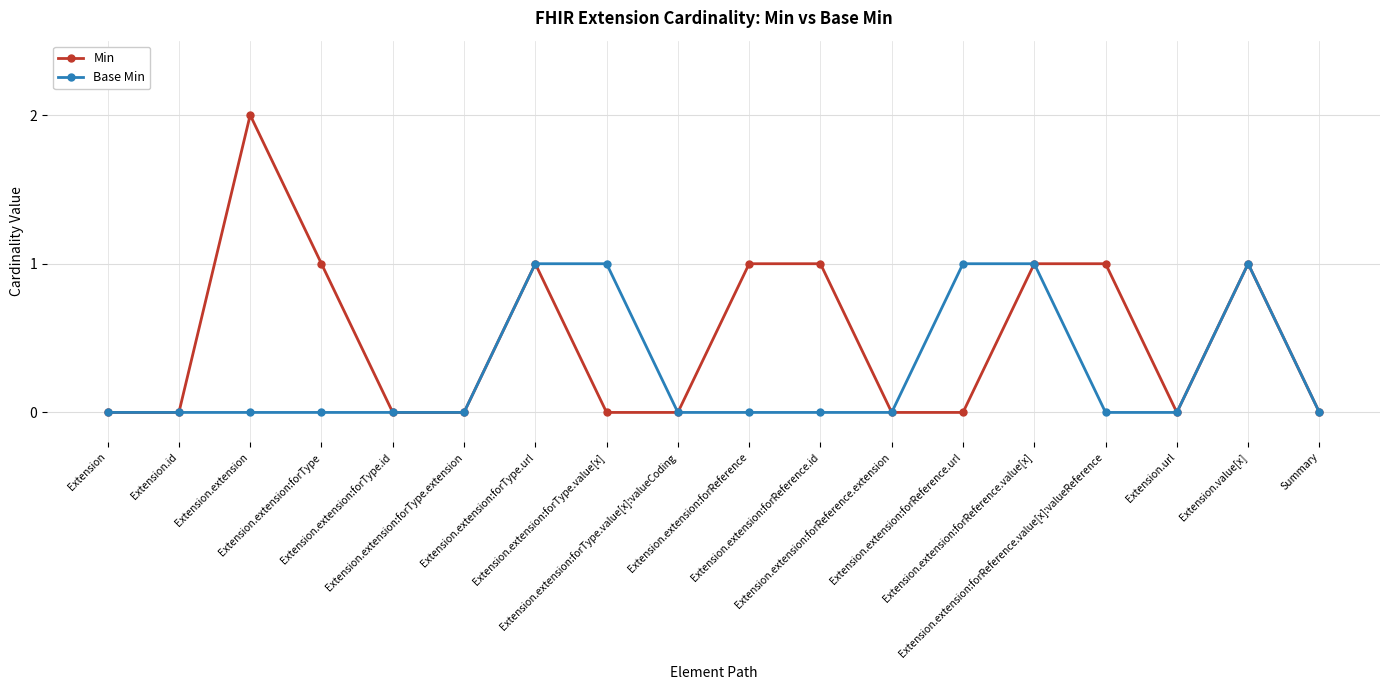

True or false: Min has more than 1 interior local peaks.

True